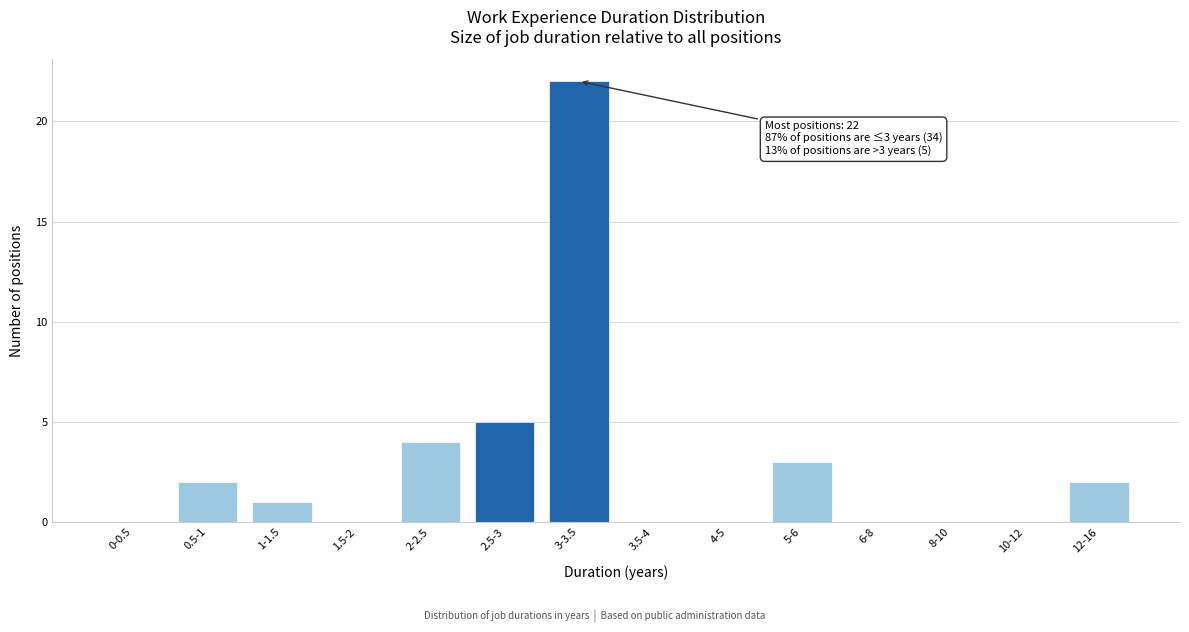

Reading right to left, transcribe all the data shown in this chart.

12-16=2	10-12=0	8-10=0	6-8=0	5-6=3	4-5=0	3.5-4=0	3-3.5=22	2.5-3=5	2-2.5=4	1.5-2=0	1-1.5=1	0.5-1=2	0-0.5=0